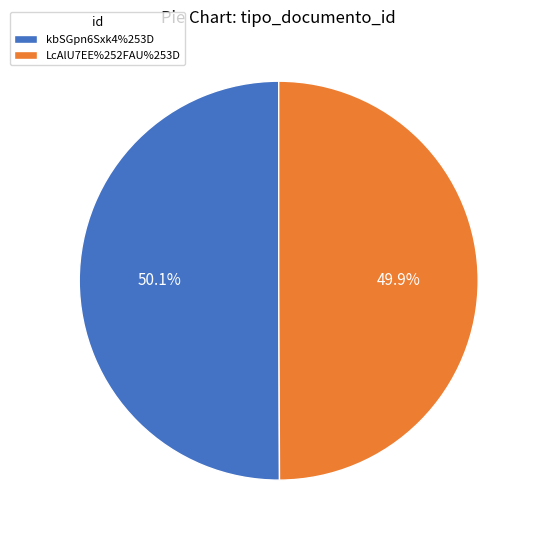

To the nearest percent, what is the combined percentage of kbSGpn6Sxk4%253D and LcAlU7EE%252FAU%253D?

100%